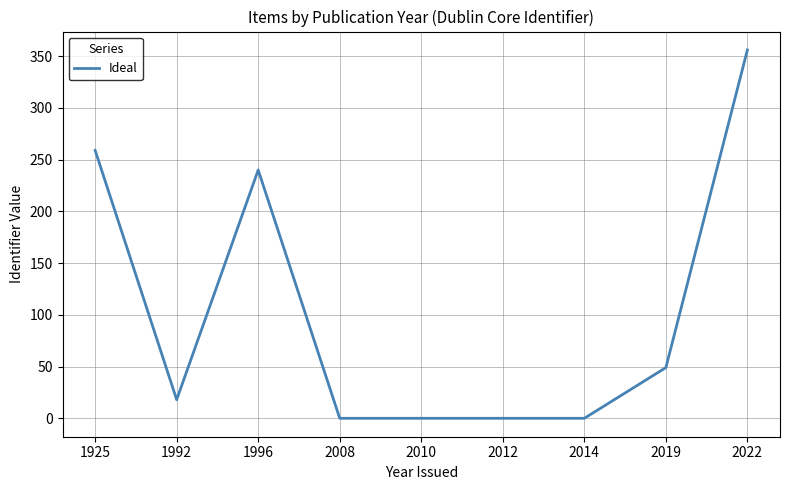

What is the change in value from 1996 to 2012?

-240